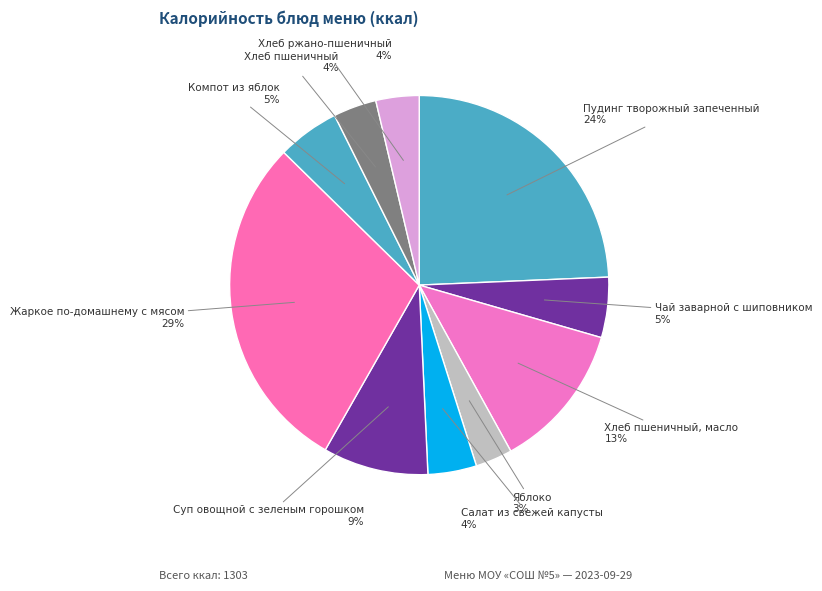

Is there a majority slice in this chart?

No